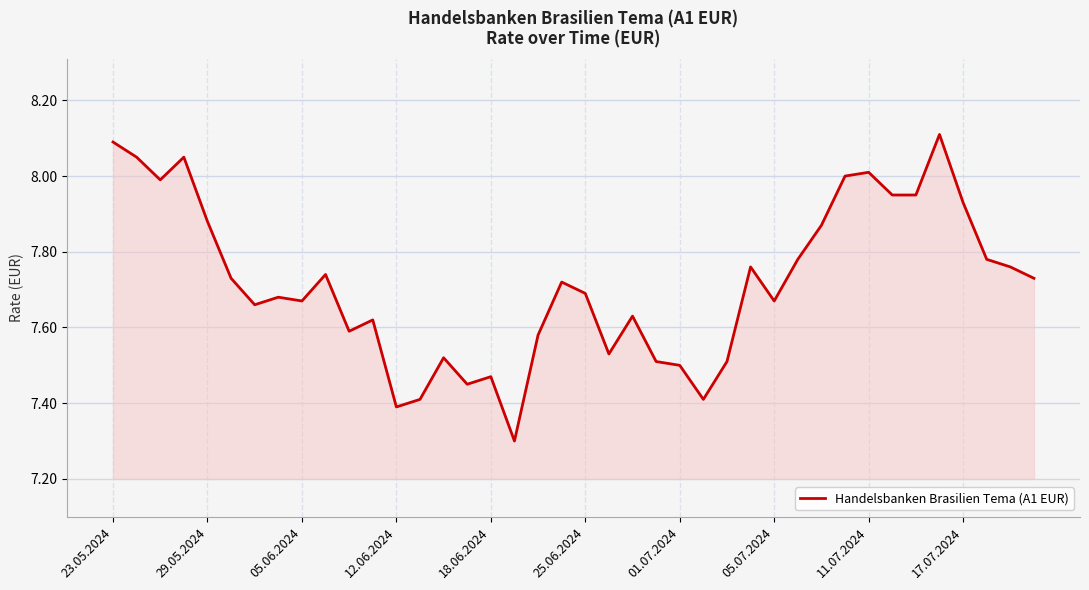

What is the difference between the maximum and minimum values?

0.8